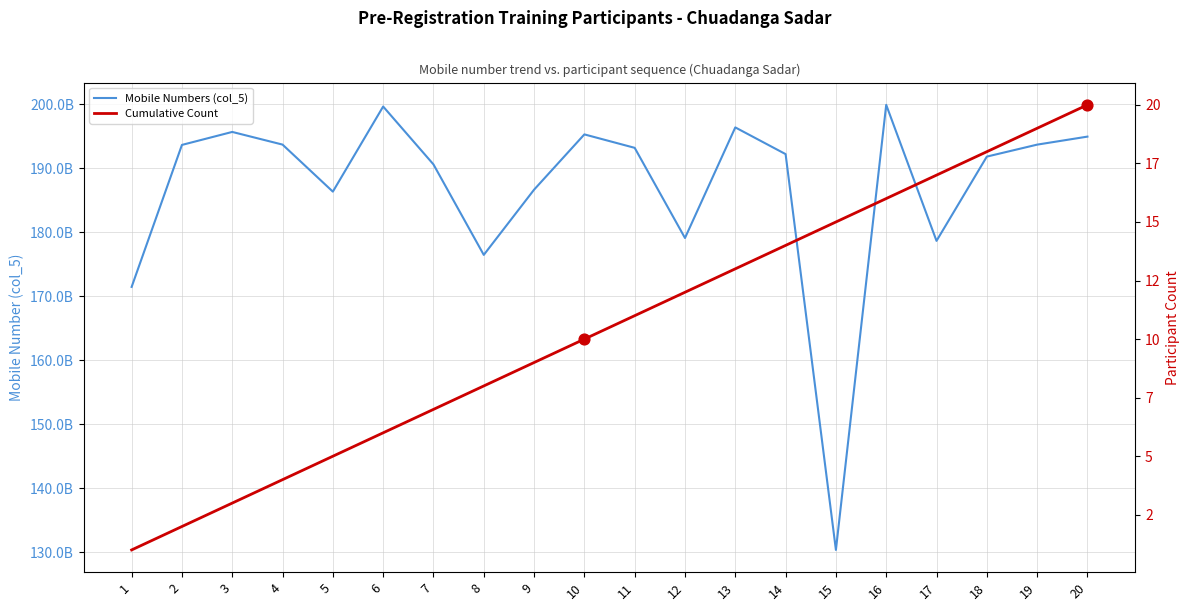

Which series contains the lowest Y value?

Cumulative Count